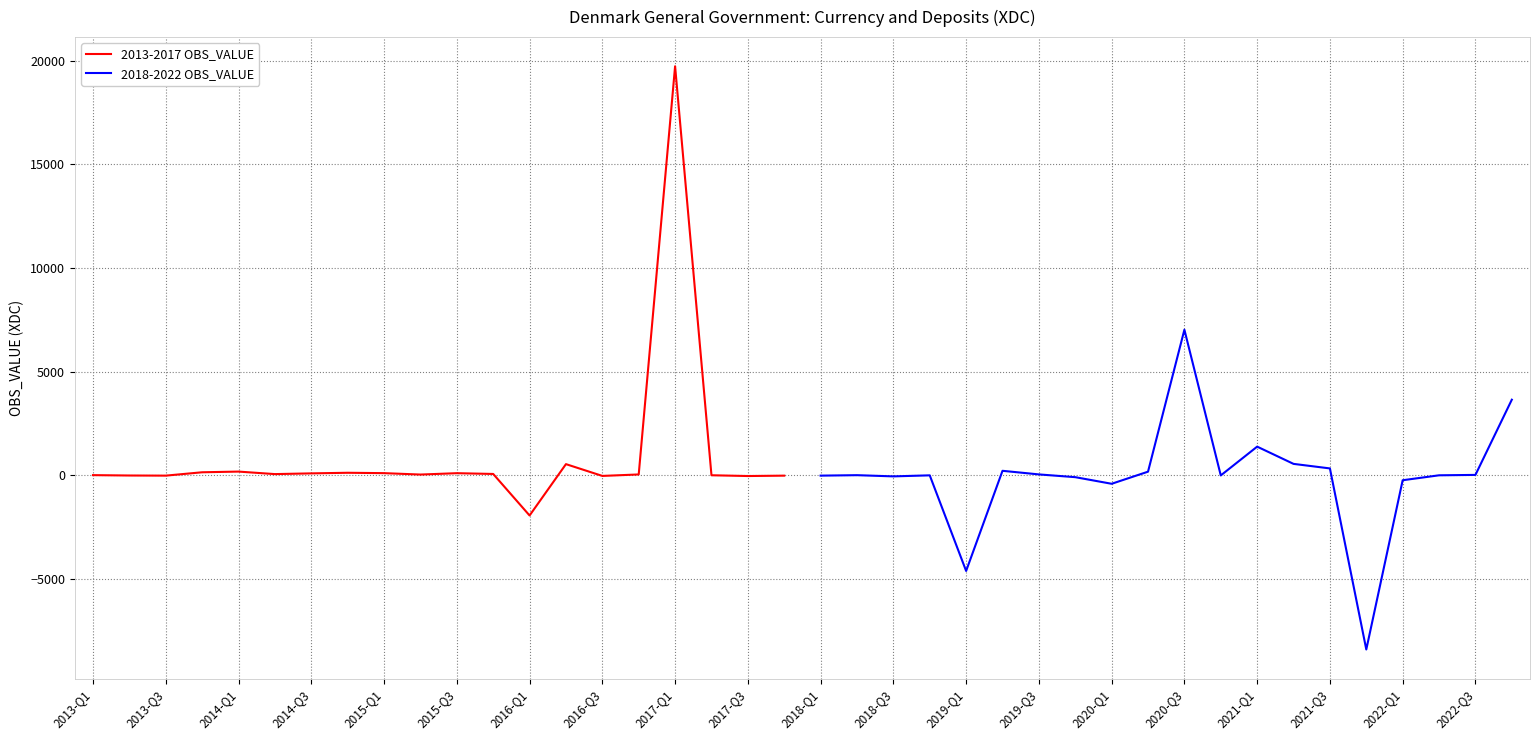

Which category has the lowest value in the 2013-2017 OBS_VALUE series?

2016-Q1